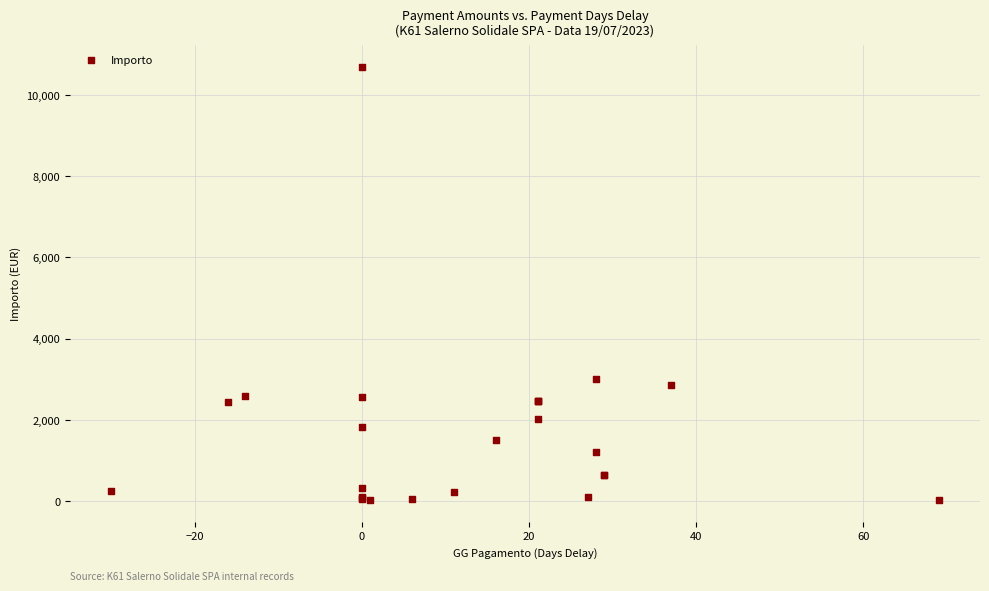

What Y value in the scatter plot is closest to 5352?

3000.0